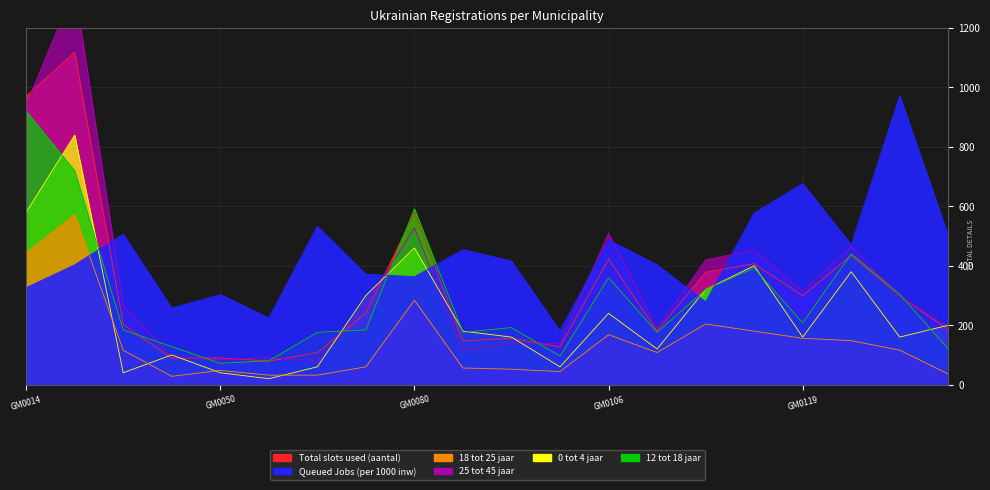

Where is the first local minimum for Total slots used (aantal)?

GM0047